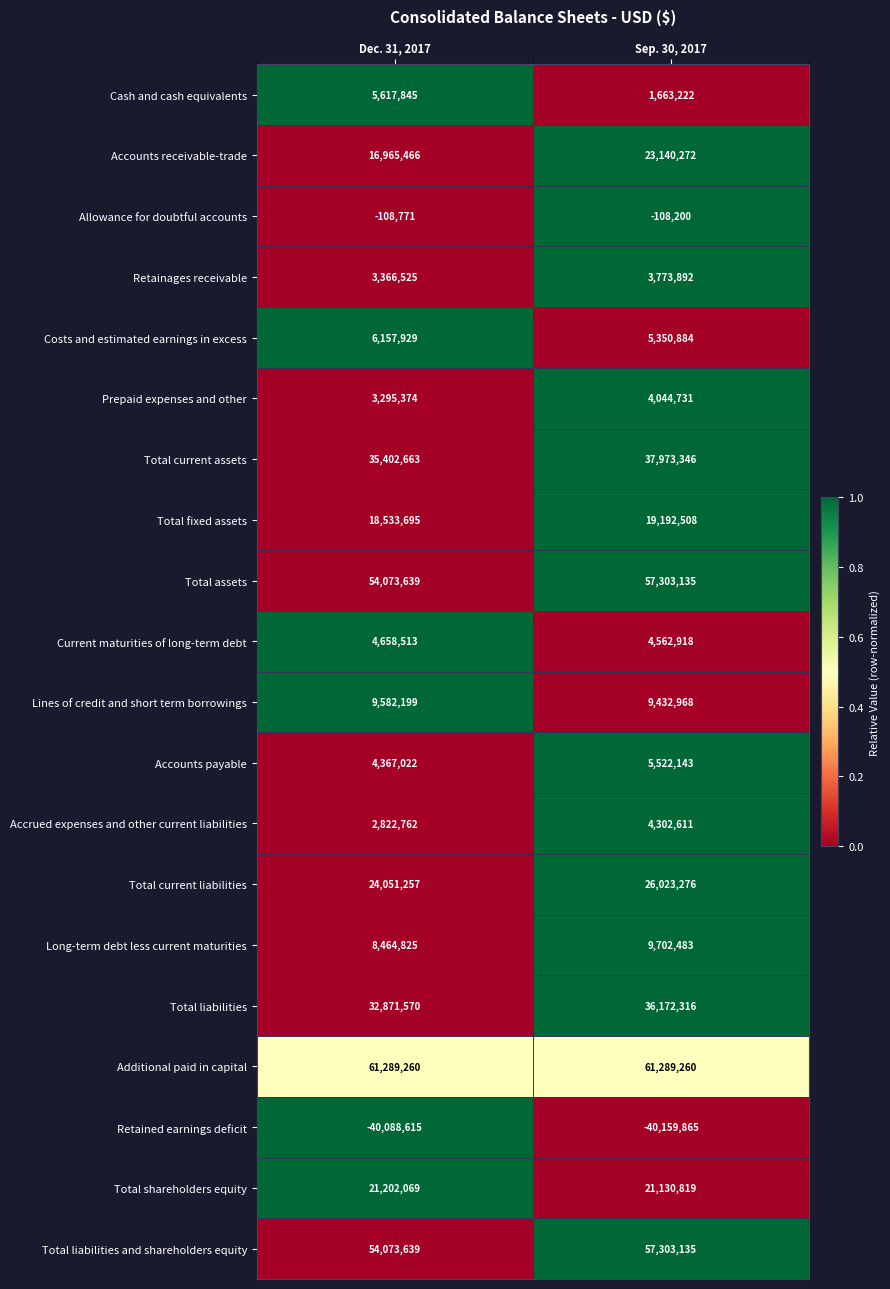

Which category has the highest value in the Total shareholders equity series?

Dec. 31, 2017